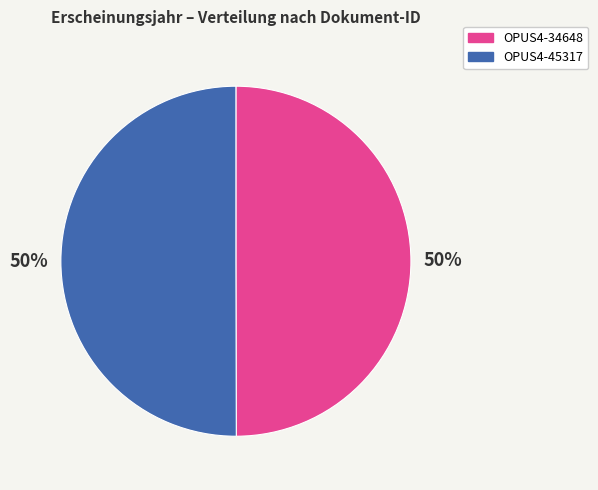

To the nearest percent, what is the average slice percentage?

50%